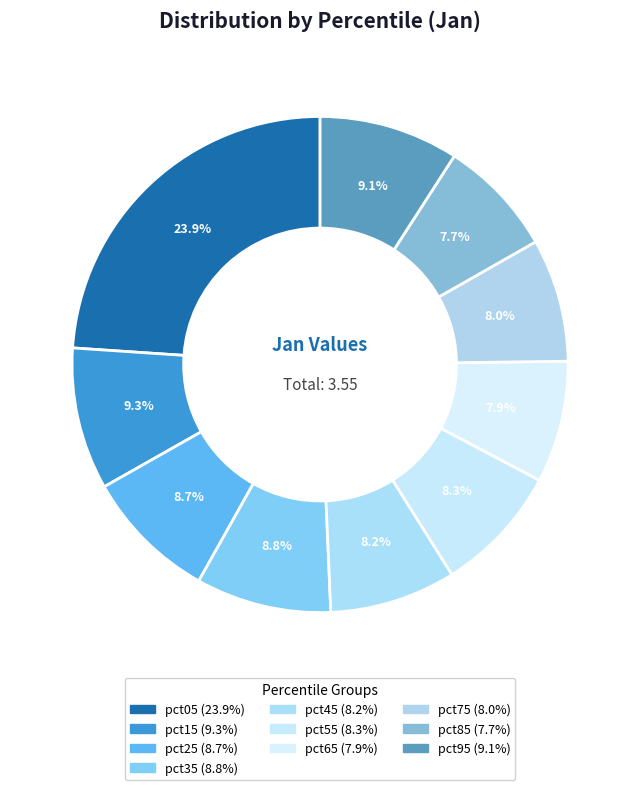

How many segments does this pie chart have?

10